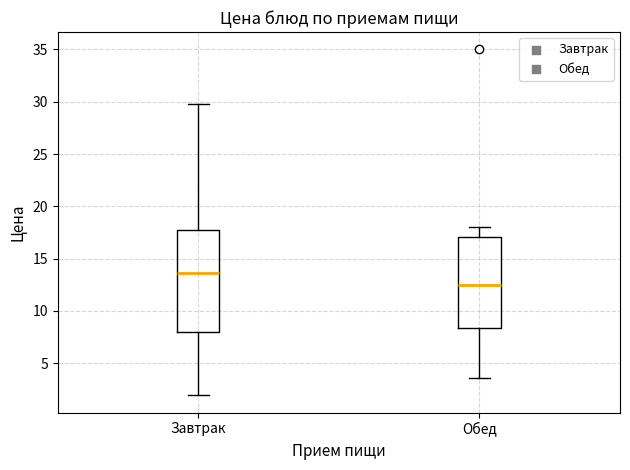

Where does the median line of the box for Завтрак sit on the y-axis? The values are not printed on the chart, so give them approximately, as read against the axis.

13.5